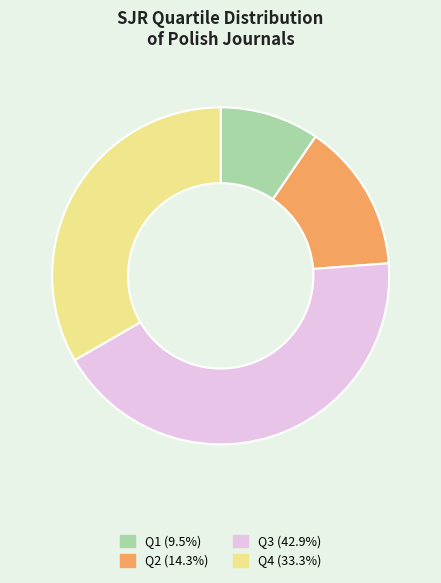

What is the smallest slice in the pie chart?

Q1